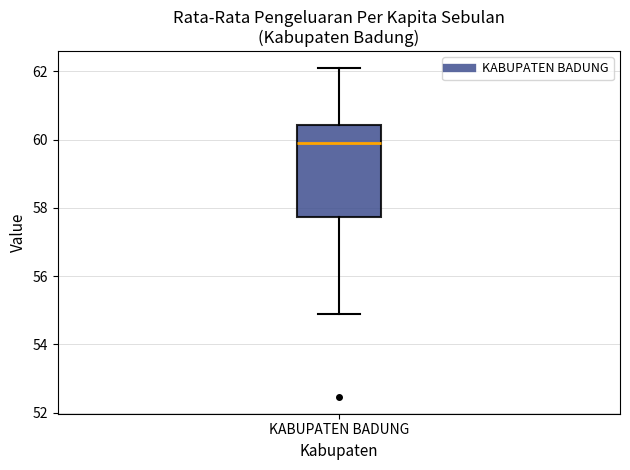

Read this box plot against the y-axis: the position of the median line, the range covered by the box, and the ends of both whiskers. The values are not printed on the chart, so give them approximately, as read against the axis.

median 60.0, box 57.8 to 60.4, whiskers 54.8 to 62.2